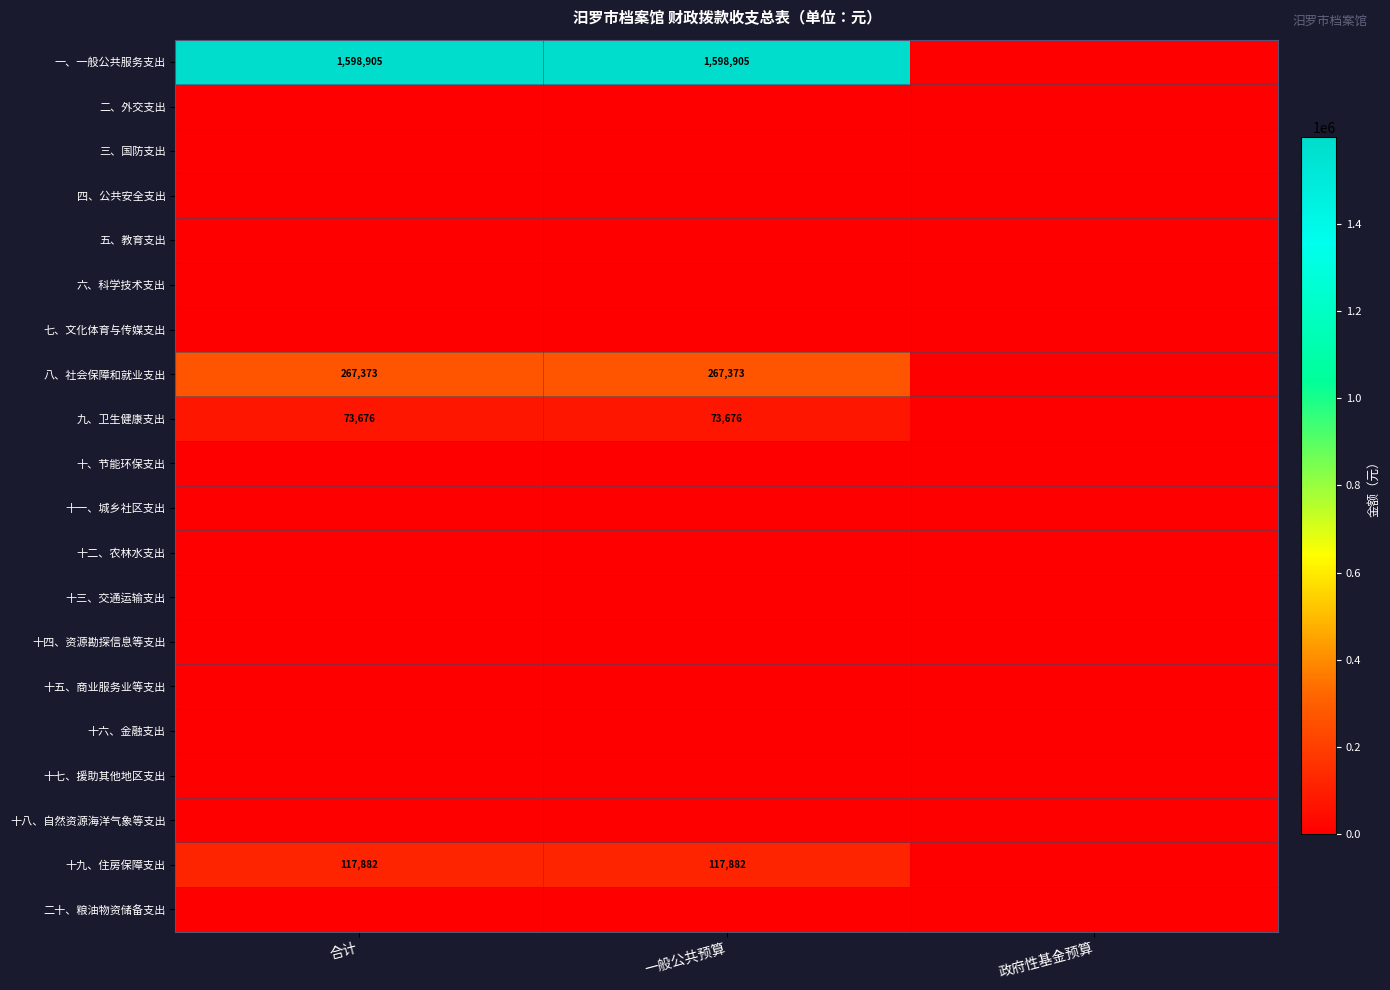

At which category does the chart reach its minimum across all series?

政府性基金预算